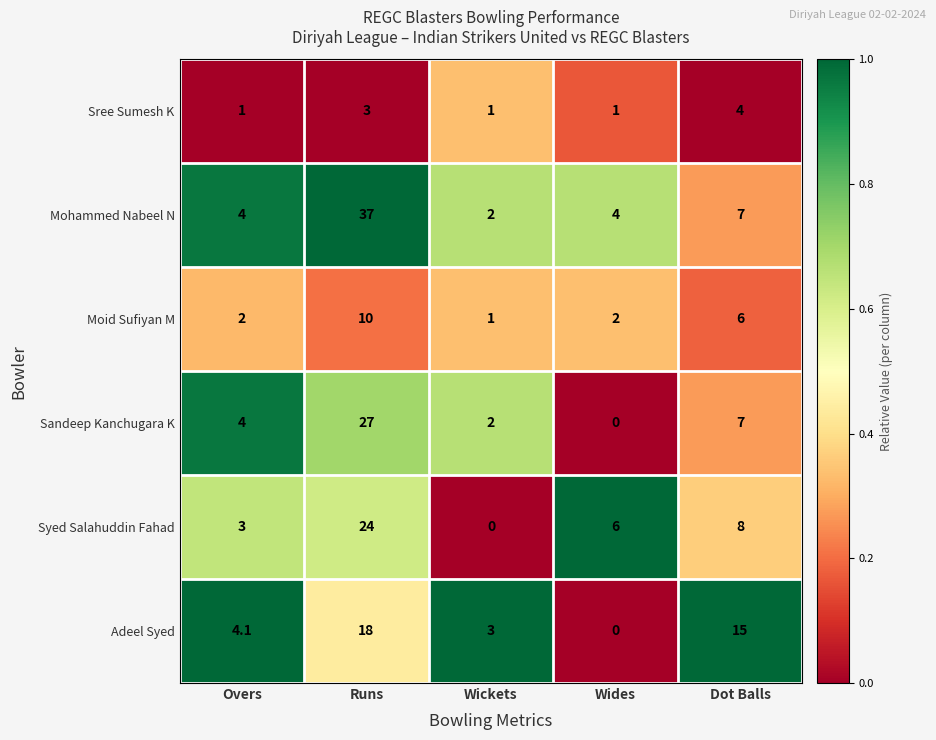

Is the value of Syed Salahuddin Fahad at Wides greater than the value of Sree Sumesh K at Wickets?

Yes